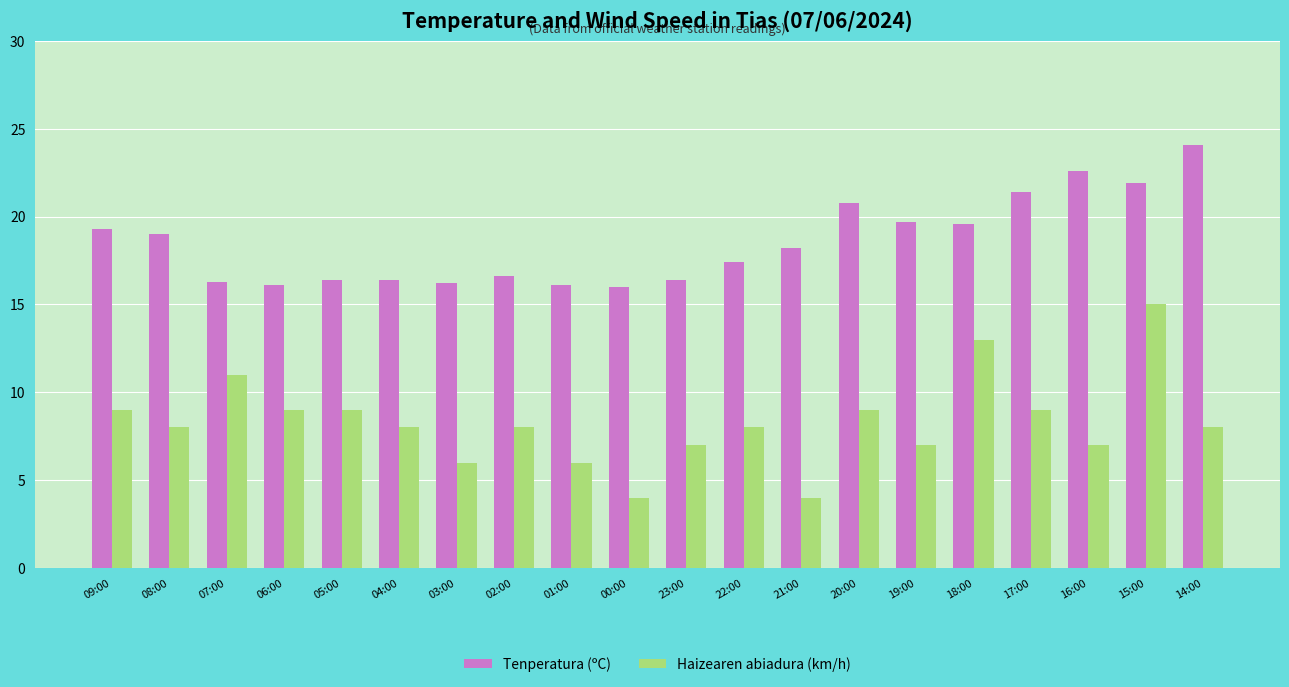

What is the difference between the Haizearen abiadura (km/h) values at 20:00 and 15:00?

6.0